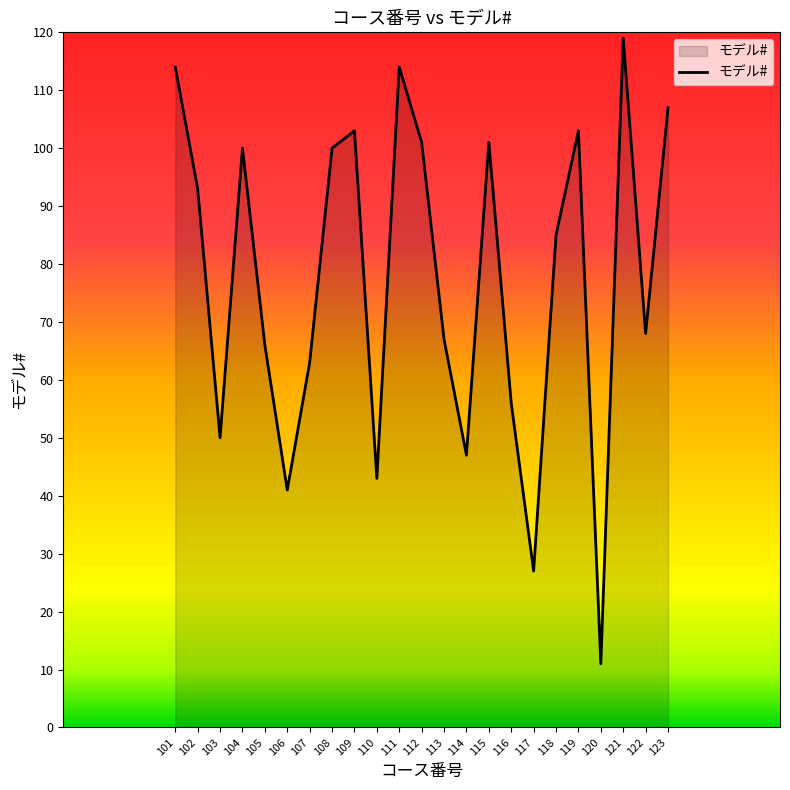

Between 110 and 117, which is larger?

110